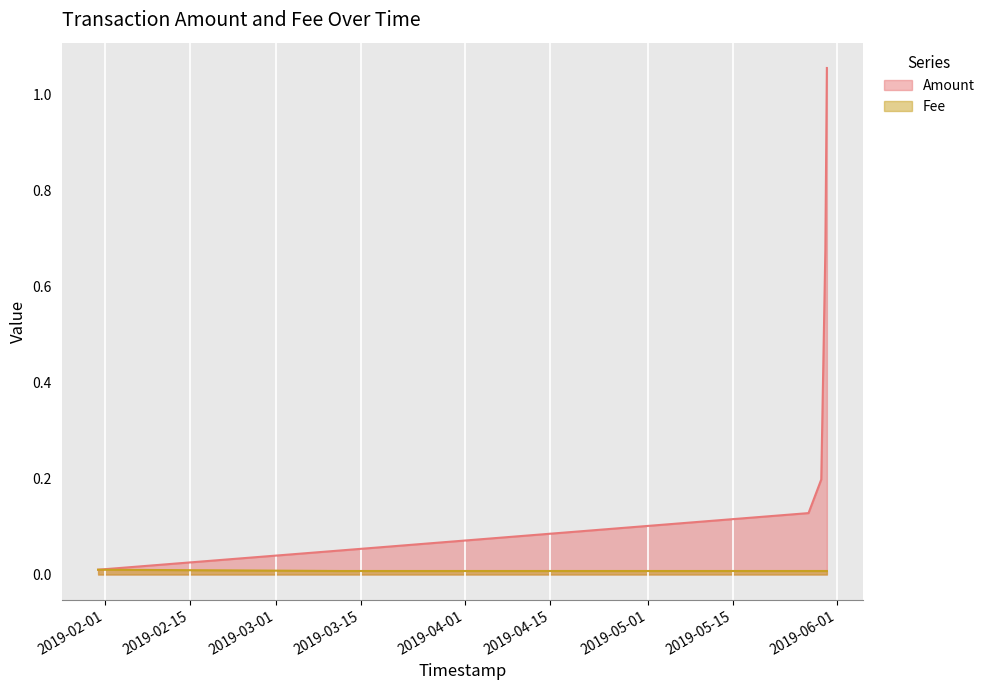

Which series has the largest total across all categories?

Amount